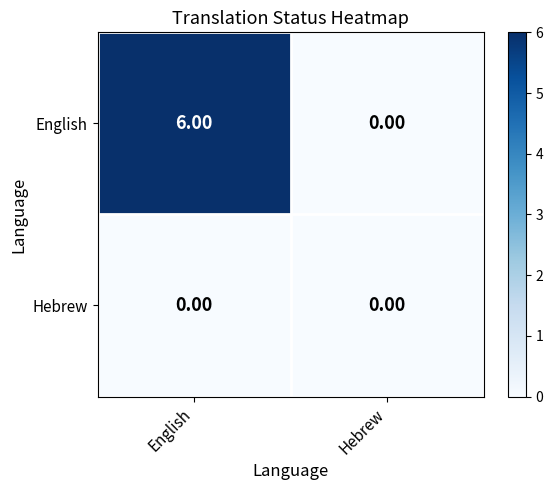

Rank the series by their average value, from lowest to highest.

Hebrew, English